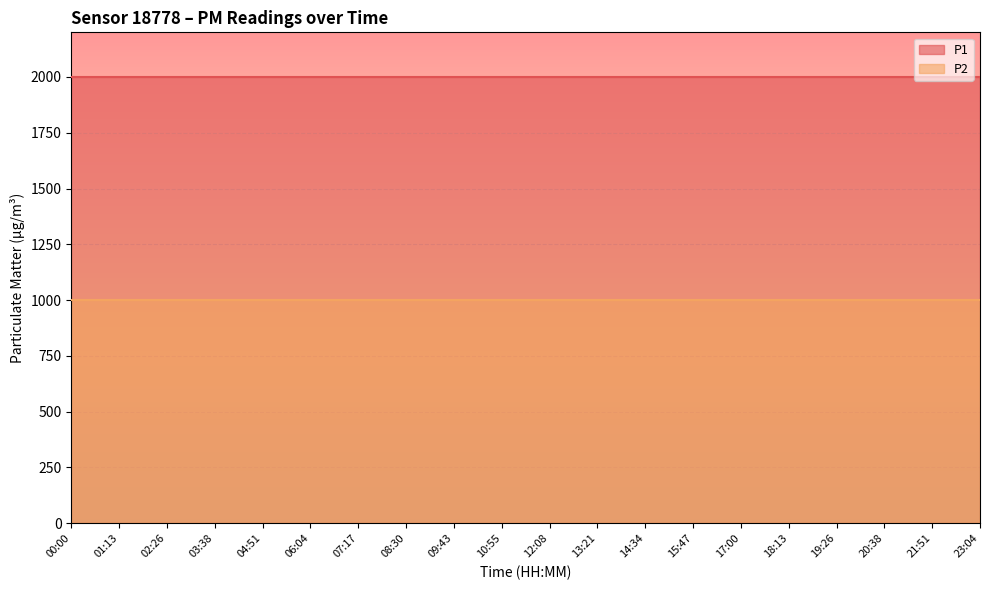

Is it true that P1 equals 1999.9 at 12:08?

True